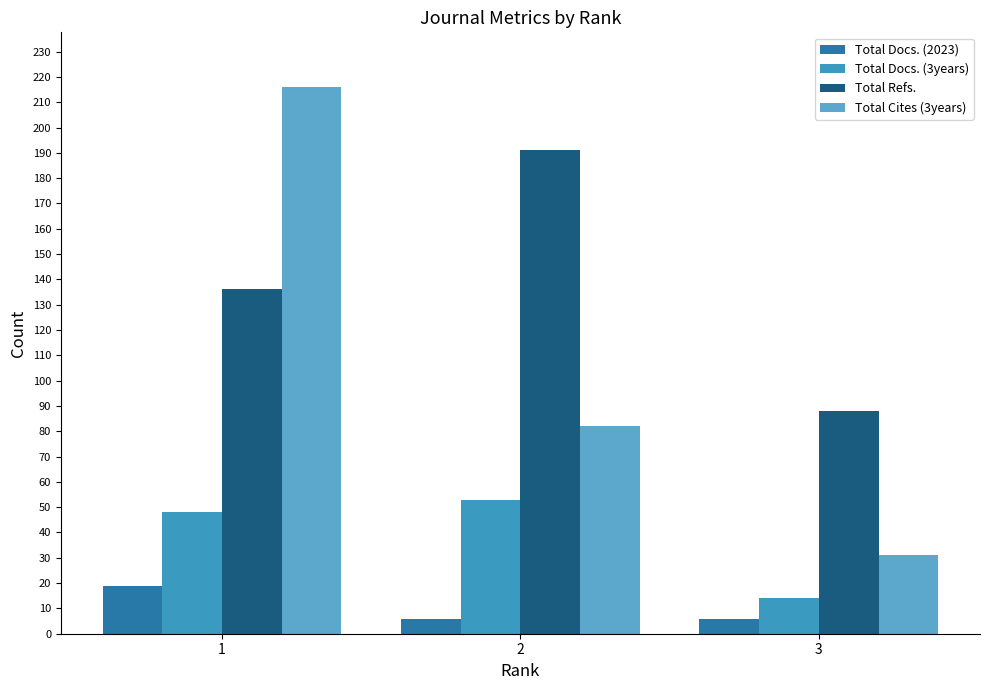

The value of Total Docs. (3years) at 3 is 14. True or false?

True